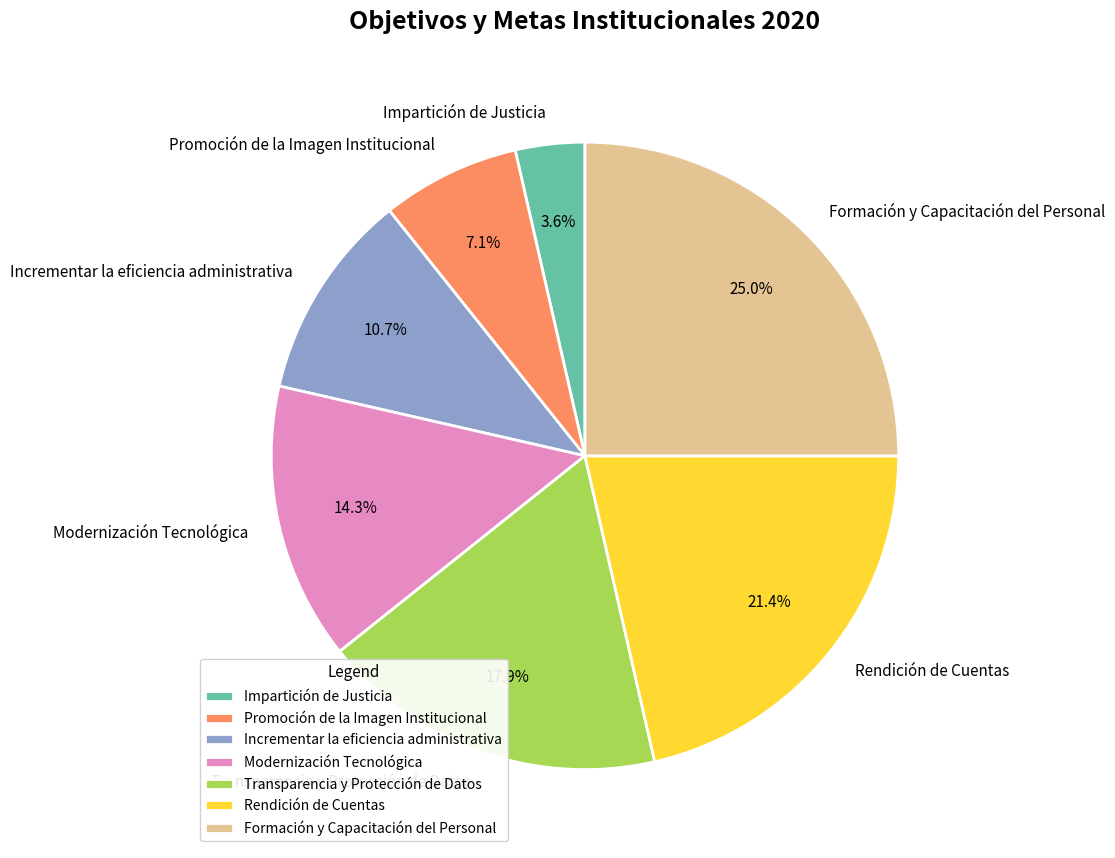

To the nearest percent, what is the difference between the Rendición de Cuentas and Formación y Capacitación del Personal slice percentages?

4%